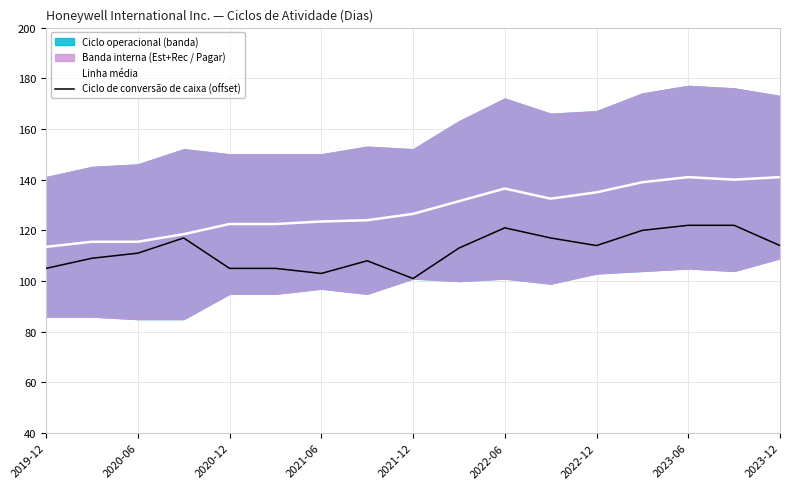

True or false: Ciclo de conversão de caixa (offset) and Linha média cross at least once.

False